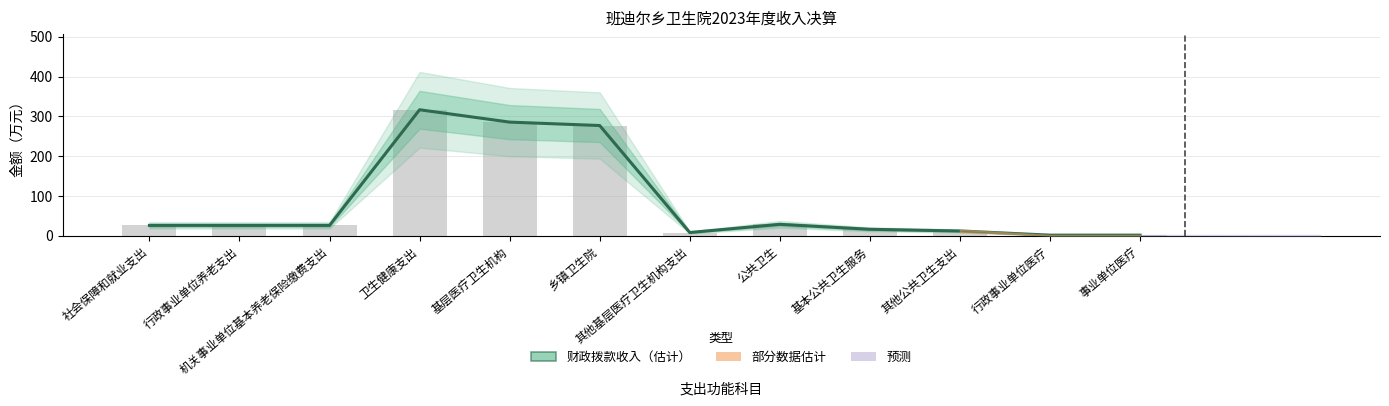

Which has a higher value, 基层医疗卫生机构 or 基本公共卫生服务?

基层医疗卫生机构